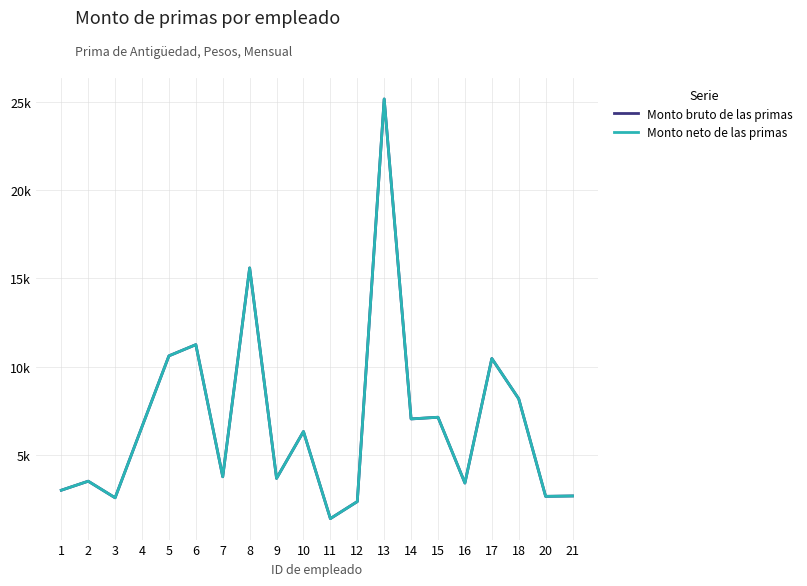

True or false: Monto neto de las primas and Monto bruto de las primas cross at least once.

False